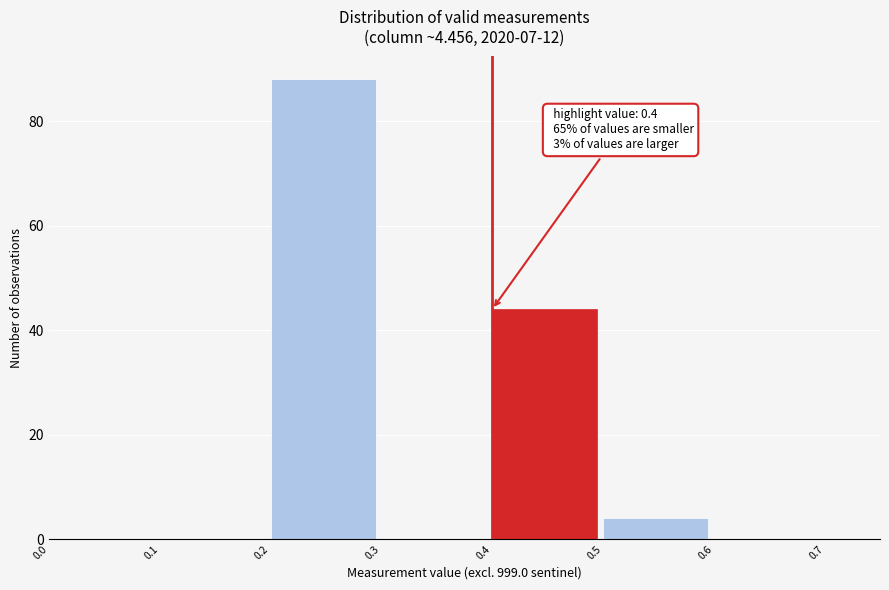

Over which range of the x-axis is the bar tallest?

0.2 to 0.3